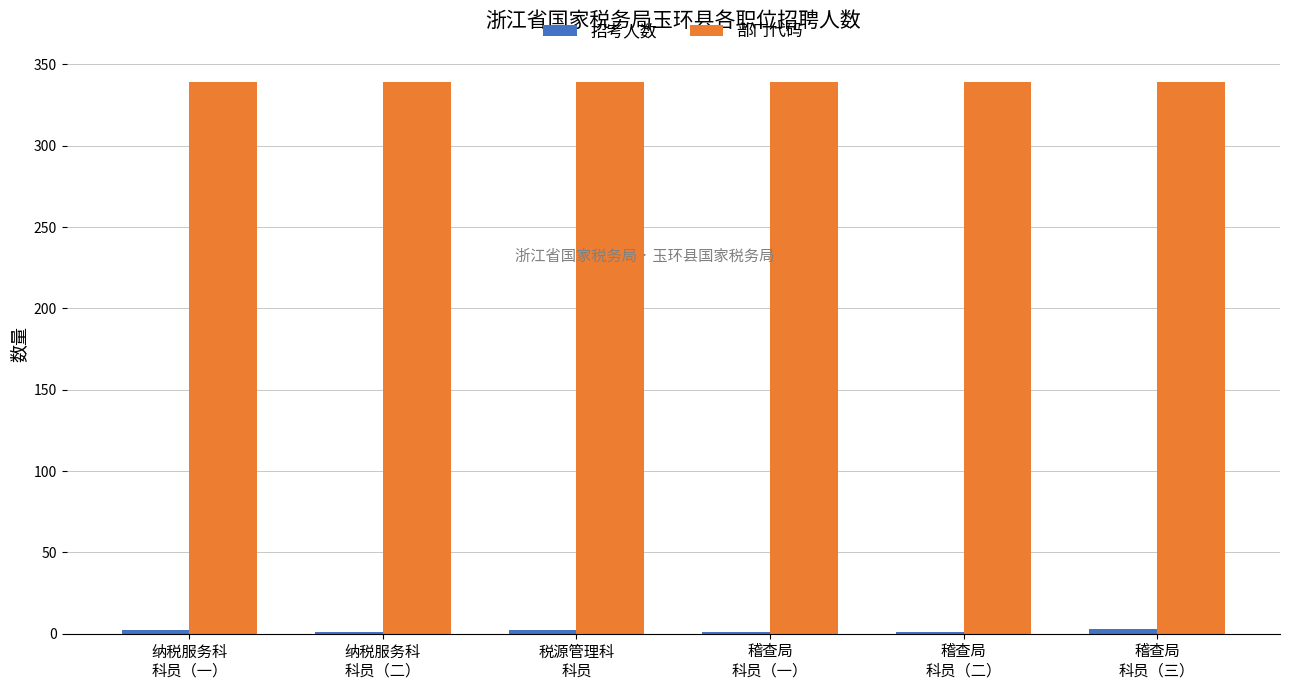

What is the maximum value for 部门代码?

339